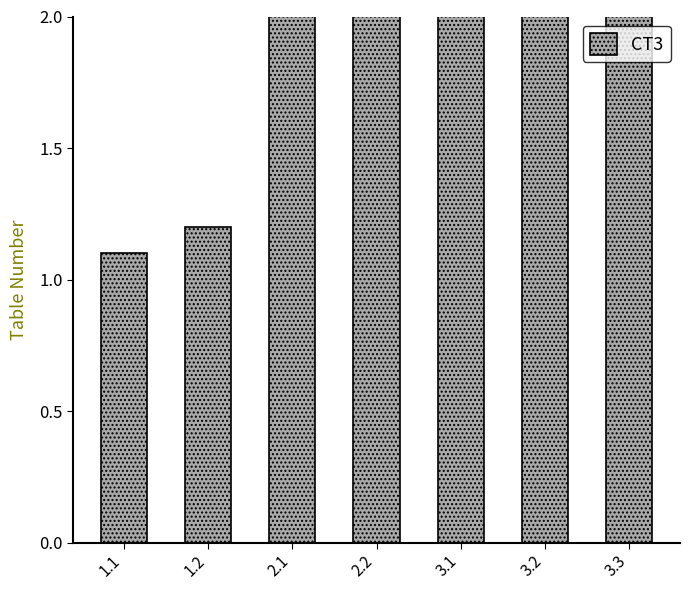

What position from the left is 1.2?

2